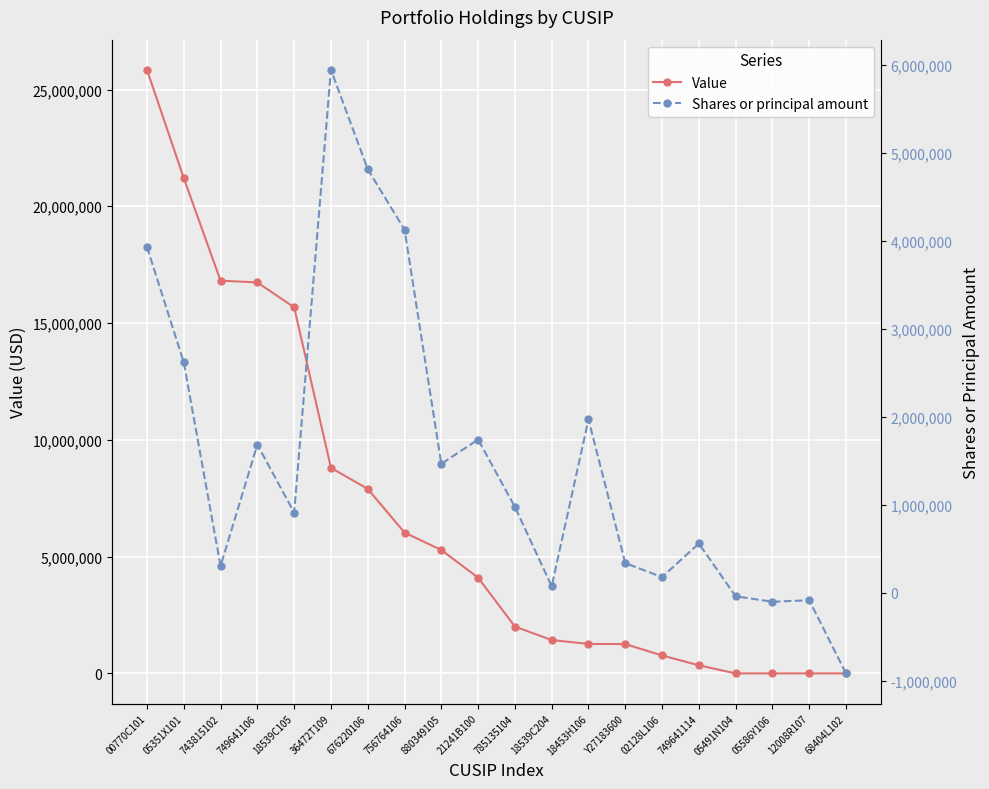

What is the minimum value shown in the chart?

-914753